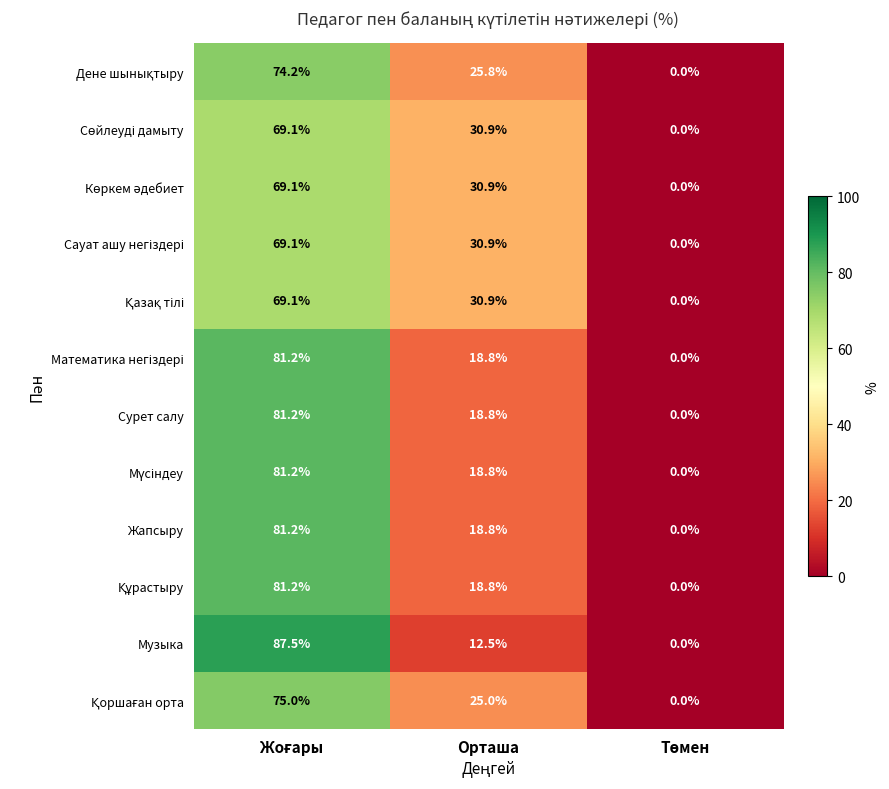

What is the spread (max minus min) of values at Орташа?

18.4